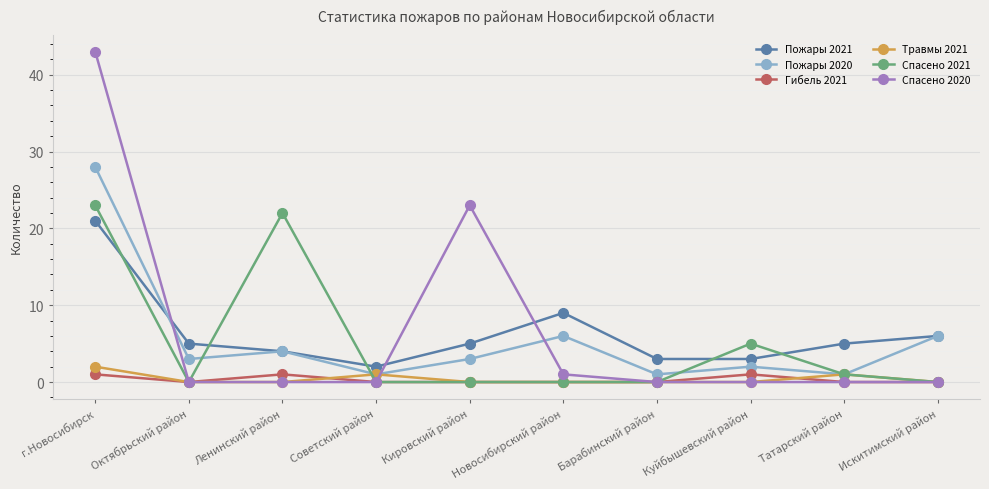

How many lines are shown in the chart?

6